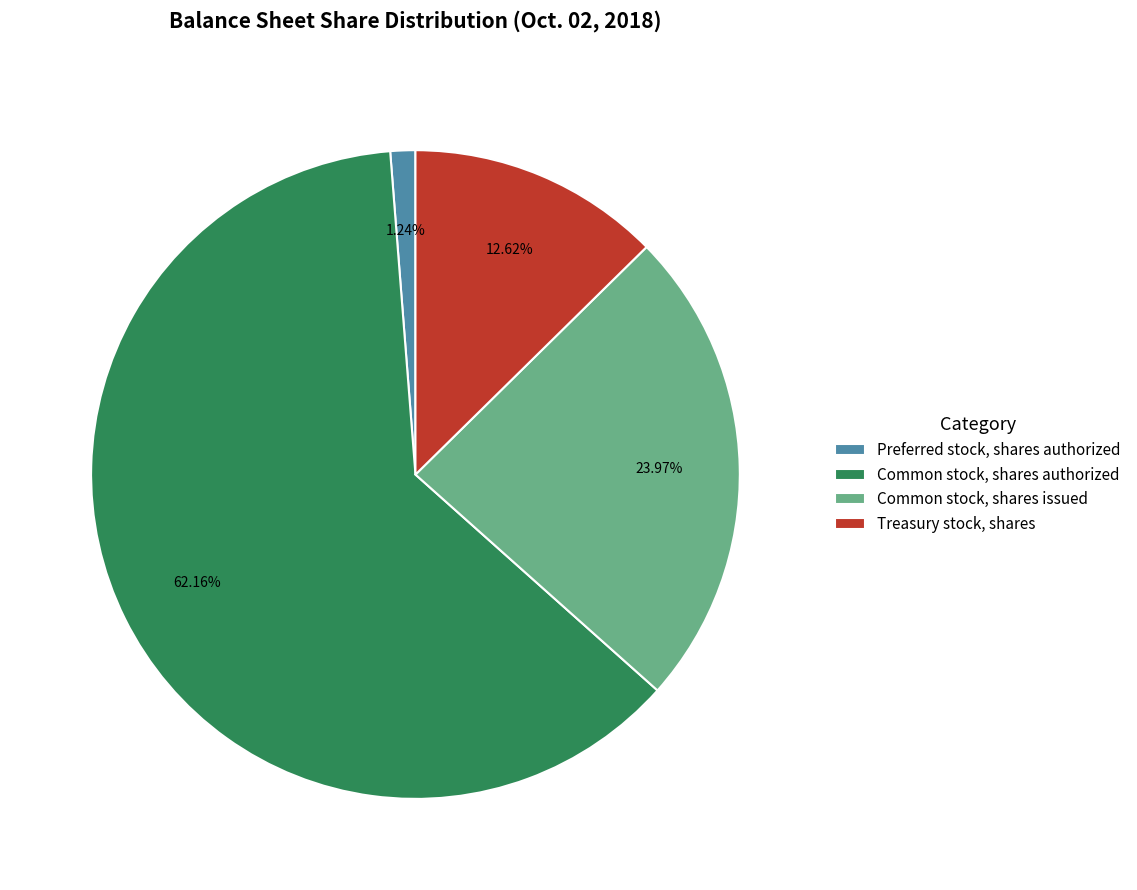

What percentage do Treasury stock, shares and Preferred stock, shares authorized together represent?

13.9%